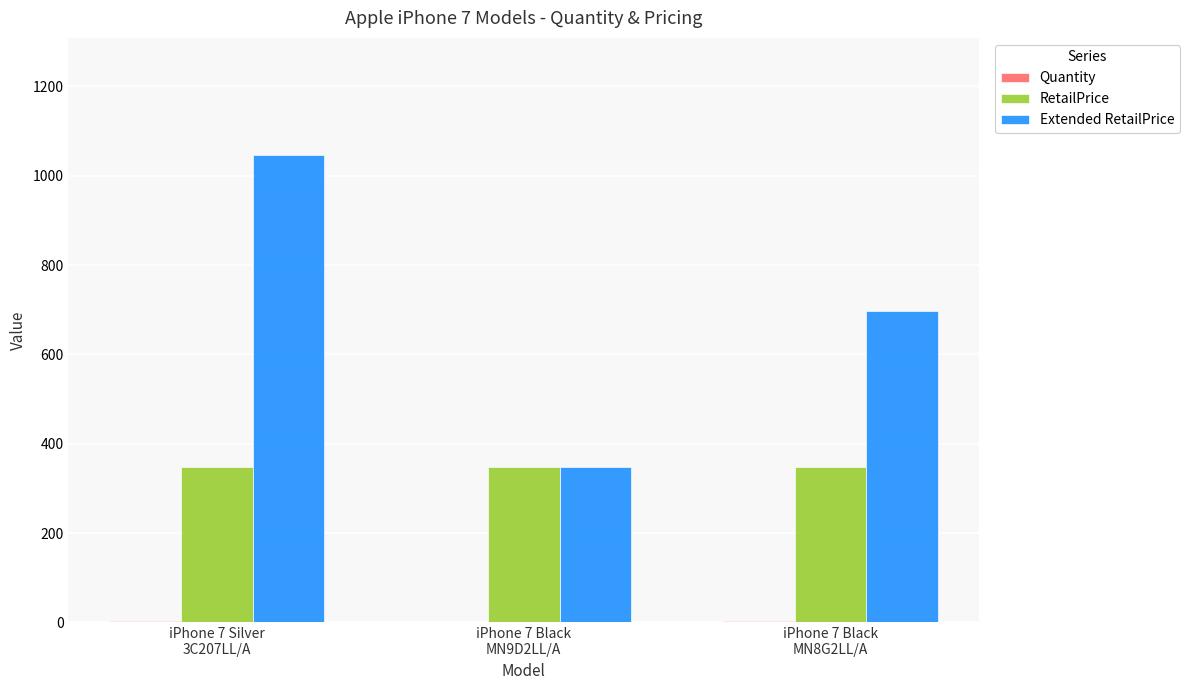

Which series has the largest total across all categories?

Extended RetailPrice